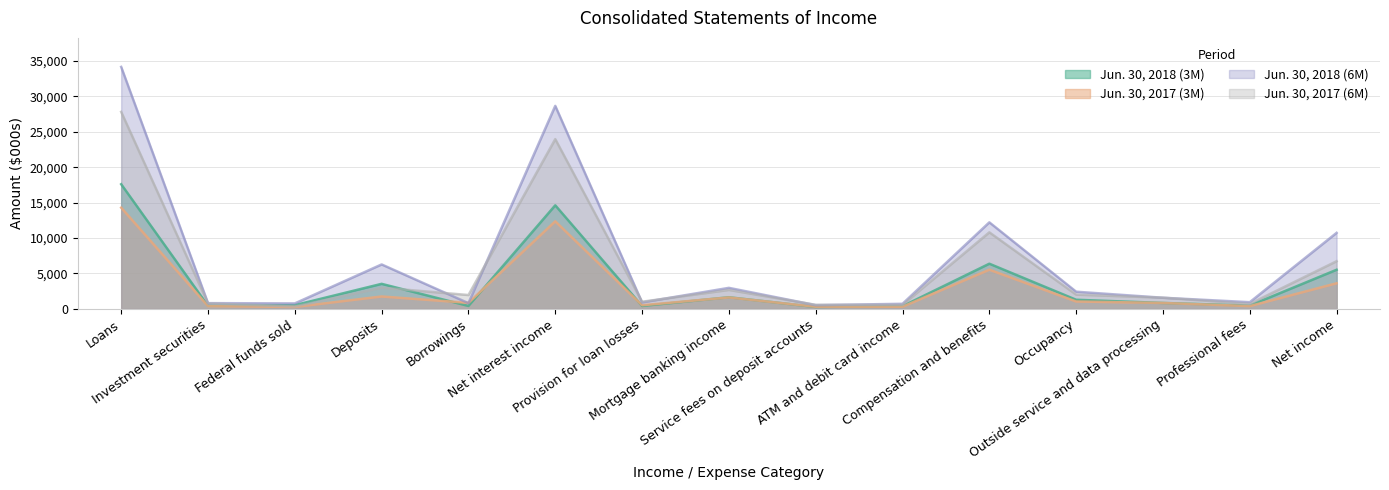

Rank the series by their maximum value, from highest to lowest.

Jun. 30, 2018 (6M), Jun. 30, 2017 (6M), Jun. 30, 2018 (3M), Jun. 30, 2017 (3M)